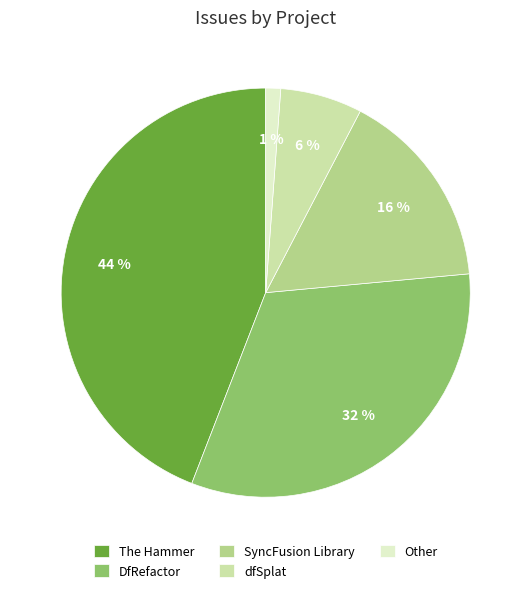

To the nearest percent, what portion does dfSplat represent?

6%